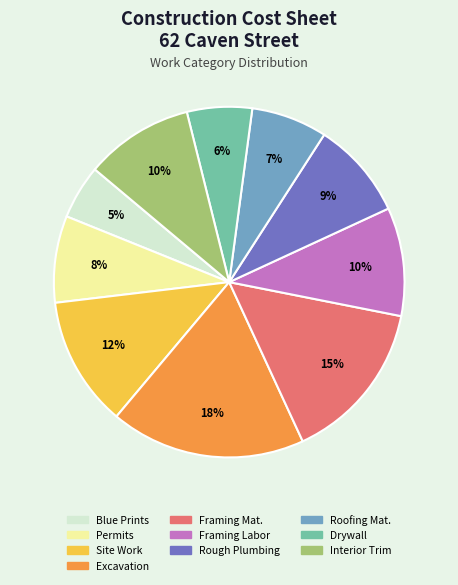

To the nearest percent, what is the combined percentage of Rough Plumbing and Blue Prints?

14%